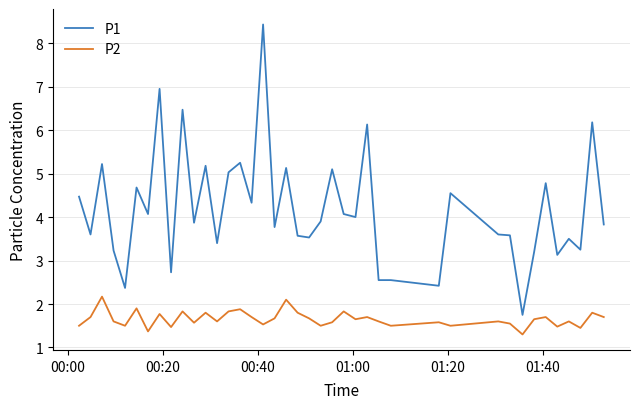

Which series has the largest total across all categories?

P1